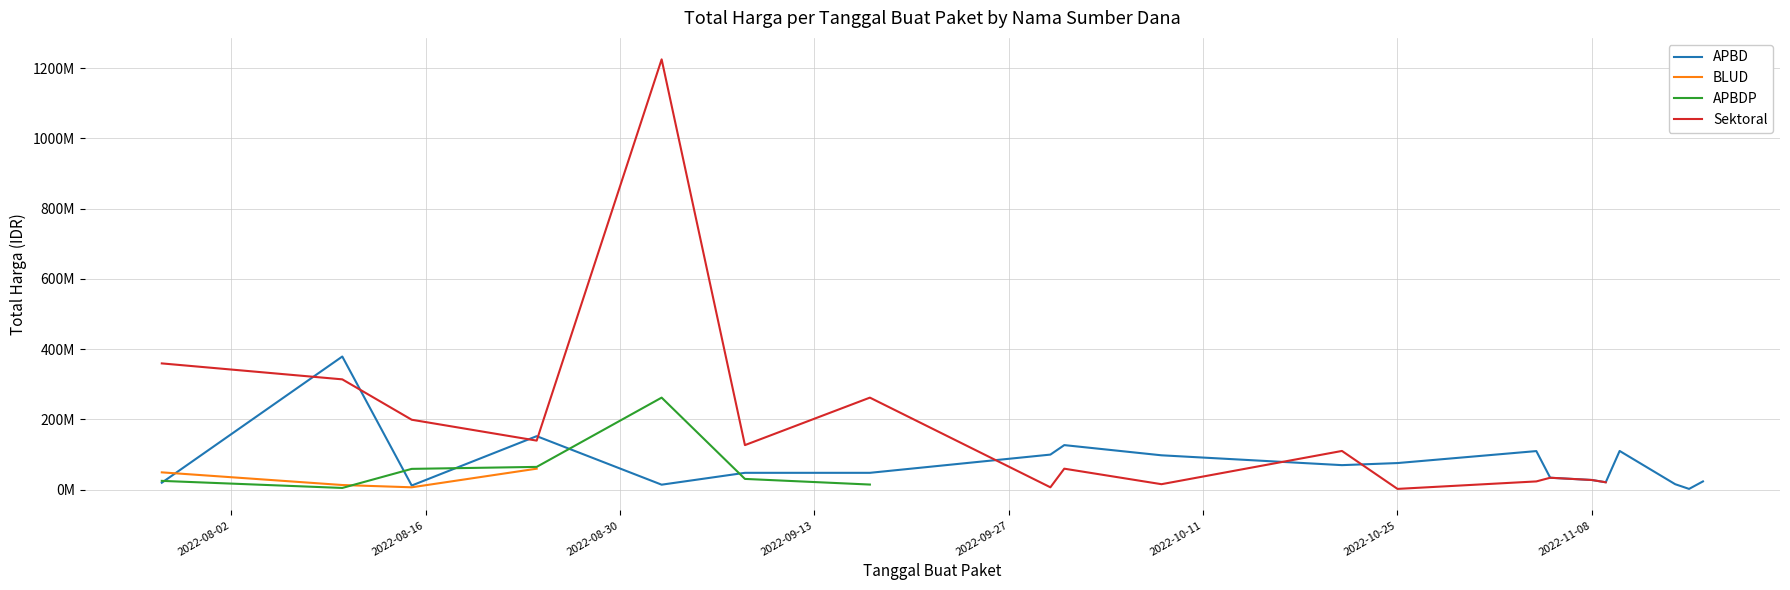

How many lines are shown in the chart?

4